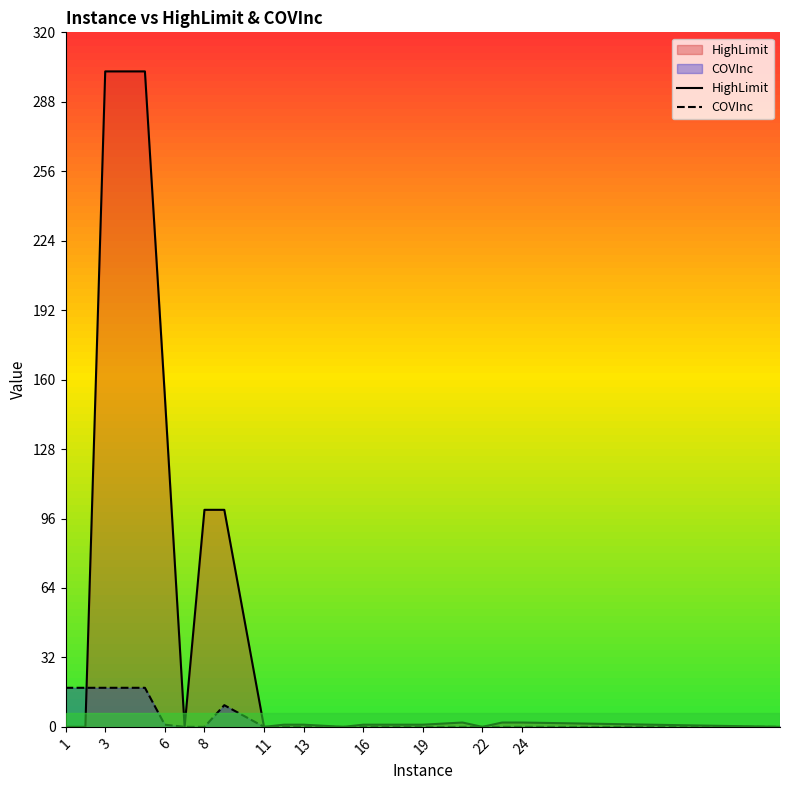

The value of COVInc at 11 is 0. True or false?

True